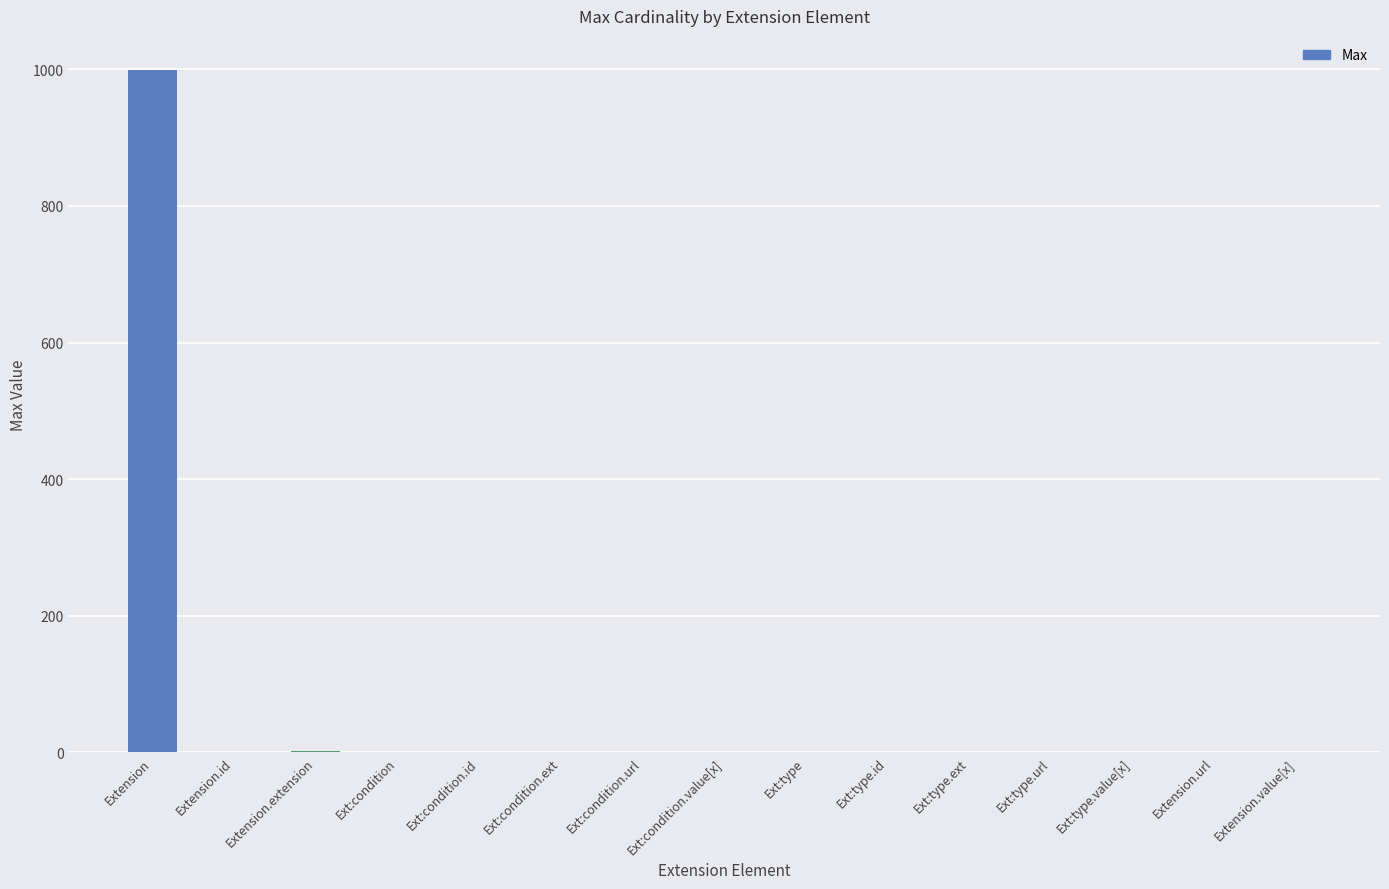

Where does the data first go above 1?

Extension